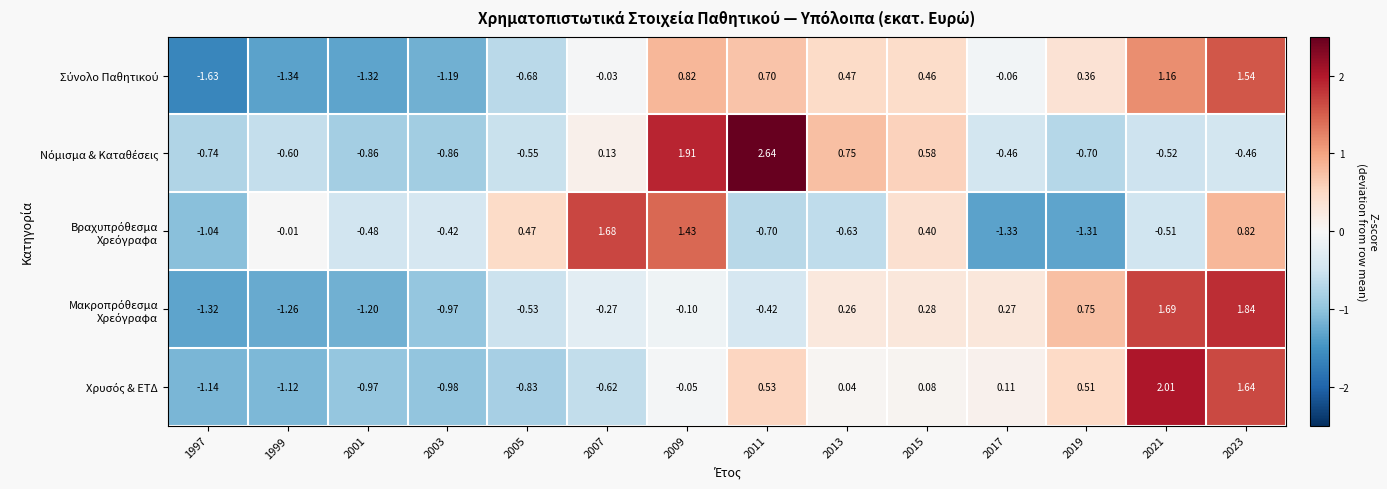

How many distinct data groups are displayed?

5